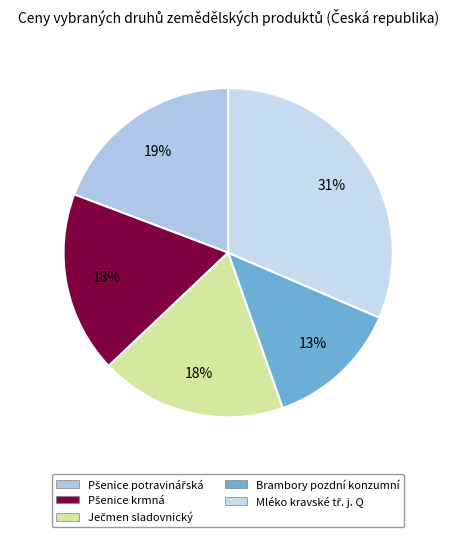

To the nearest percent, what is the combined percentage of Pšenice potravinářská and Ječmen sladovnický?

38%